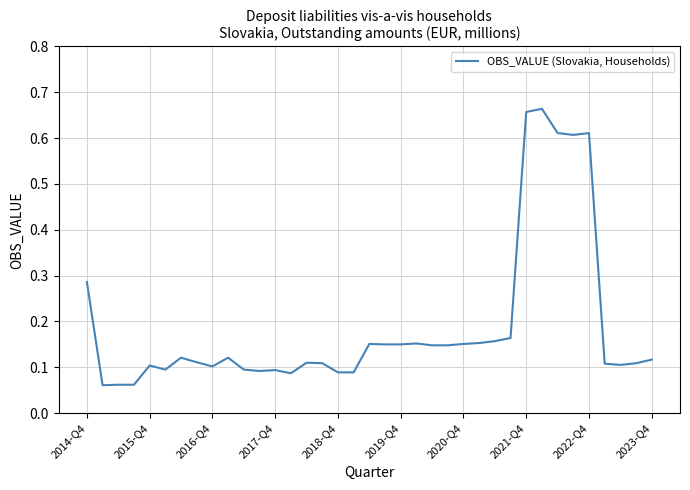

How many lines are shown in the chart?

1